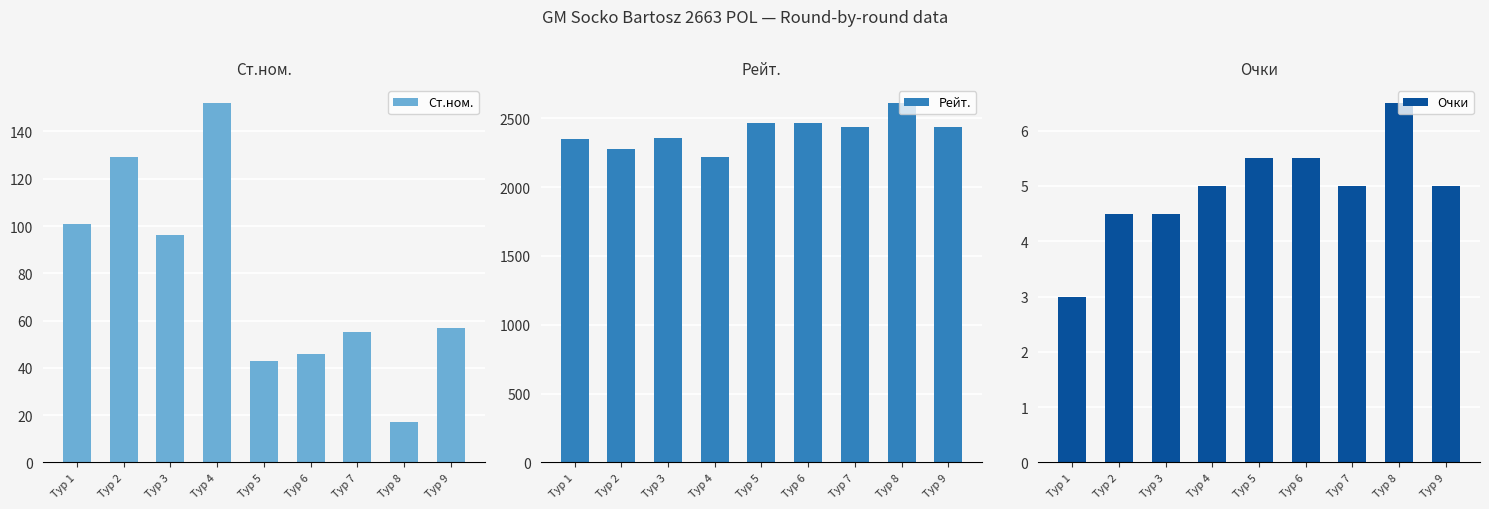

Reading right to left, what are all the values shown in this chart?

Ст.ном.: Тур 9=57.0	Тур 8=17.0	Тур 7=55.0	Тур 6=46.0	Тур 5=43.0	Тур 4=152.0	Тур 3=96.0	Тур 2=129.0	Тур 1=101.0
Рейт.: Тур 9=2436.0	Тур 8=2611.0	Тур 7=2438.0	Тур 6=2463.0	Тур 5=2469.0	Тур 4=2216.0	Тур 3=2355.0	Тур 2=2276.0	Тур 1=2348.0
Очки: Тур 9=5.0	Тур 8=6.5	Тур 7=5.0	Тур 6=5.5	Тур 5=5.5	Тур 4=5.0	Тур 3=4.5	Тур 2=4.5	Тур 1=3.0